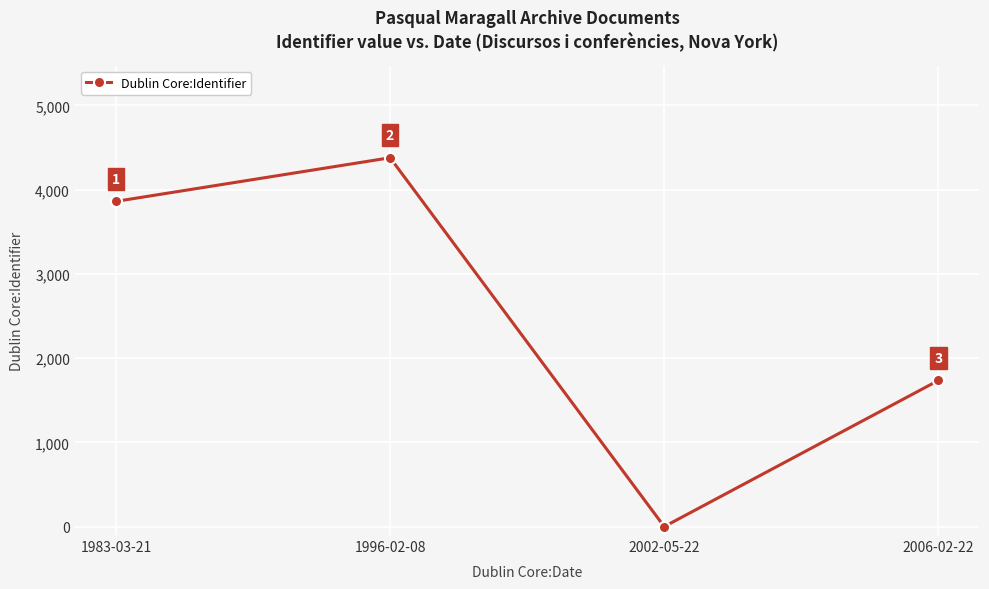

Which label corresponds to the largest value in the chart?

1996-02-08